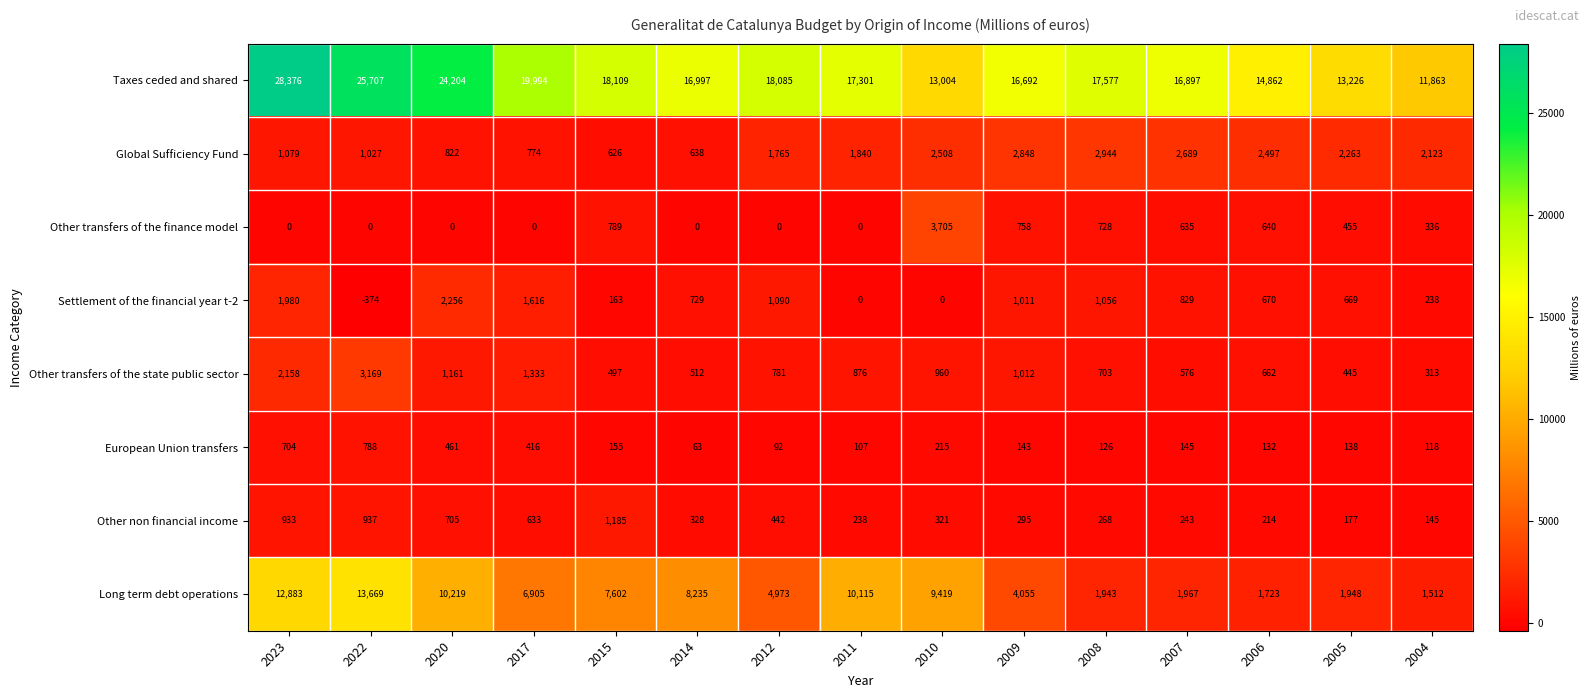

What is the spread (max minus min) of values at 2011?

17301